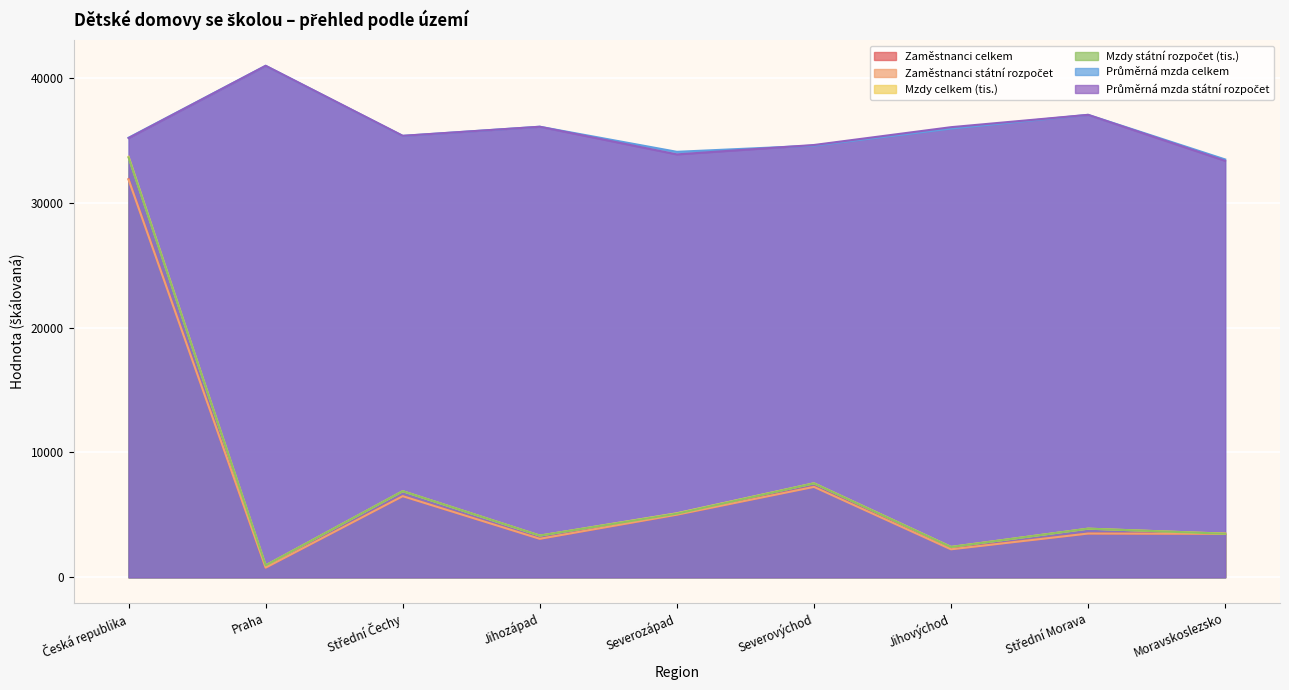

At which label does Zaměstnanci státní rozpočet reach its minimum?

Praha